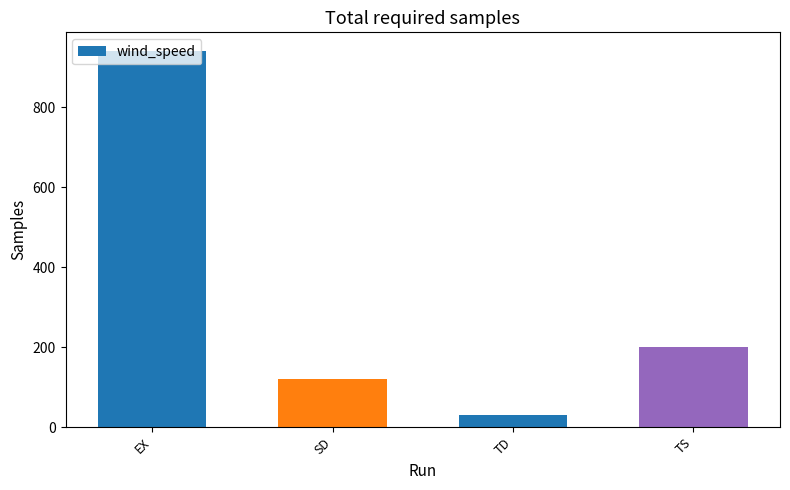

What is the approximate value at EX, to the nearest 10?

940